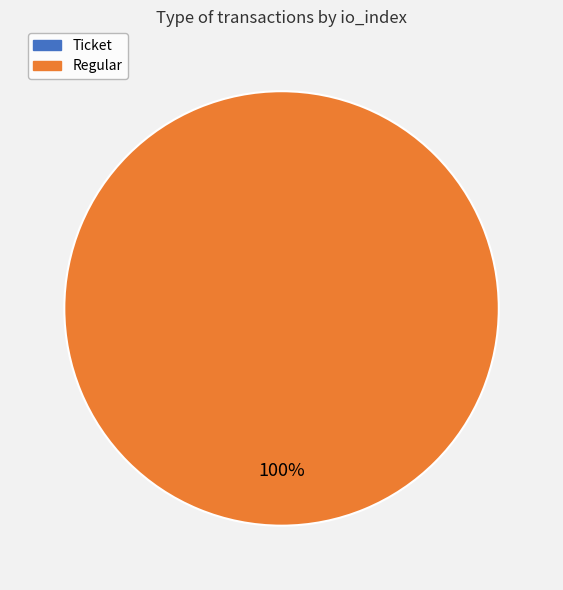

How many segments does this pie chart have?

2